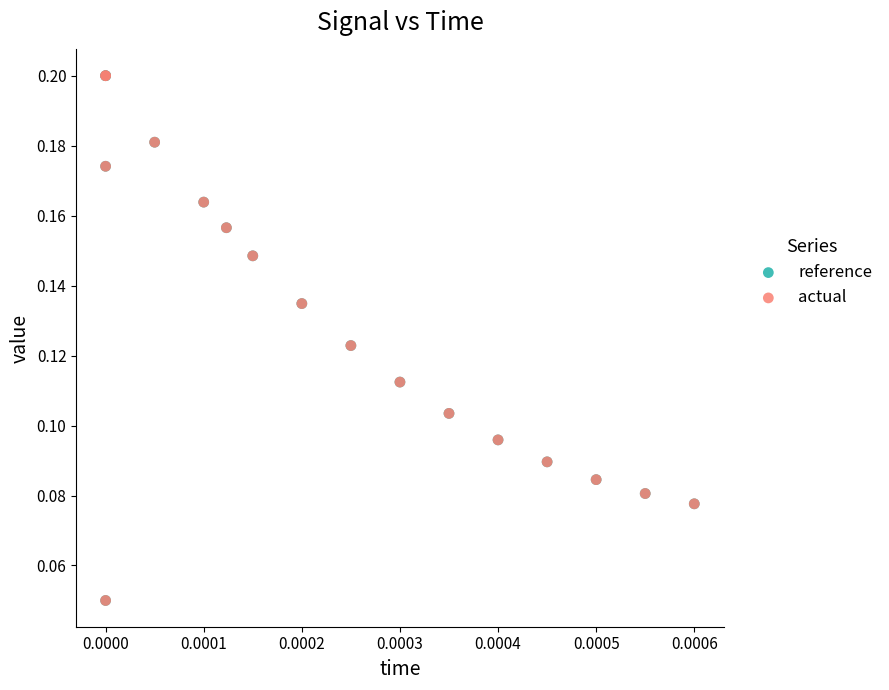

What are all the series names shown in the legend?

reference, actual